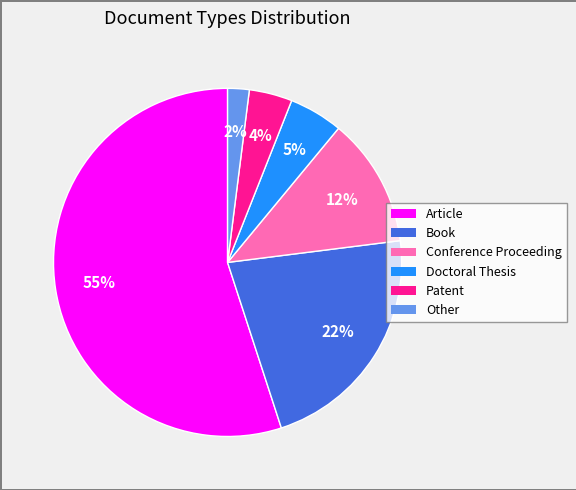

How many segments does this pie chart have?

6